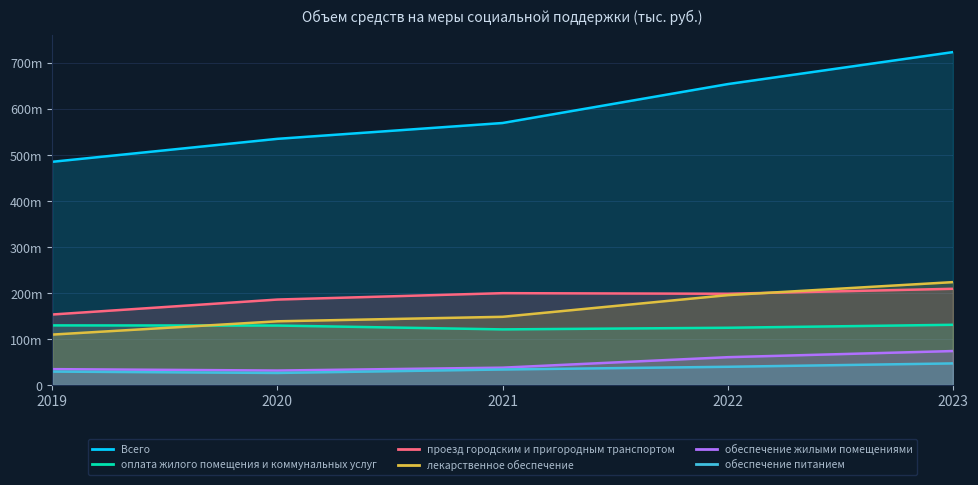

What is the value of the Всего point at the 1st from the left?

484933723.0